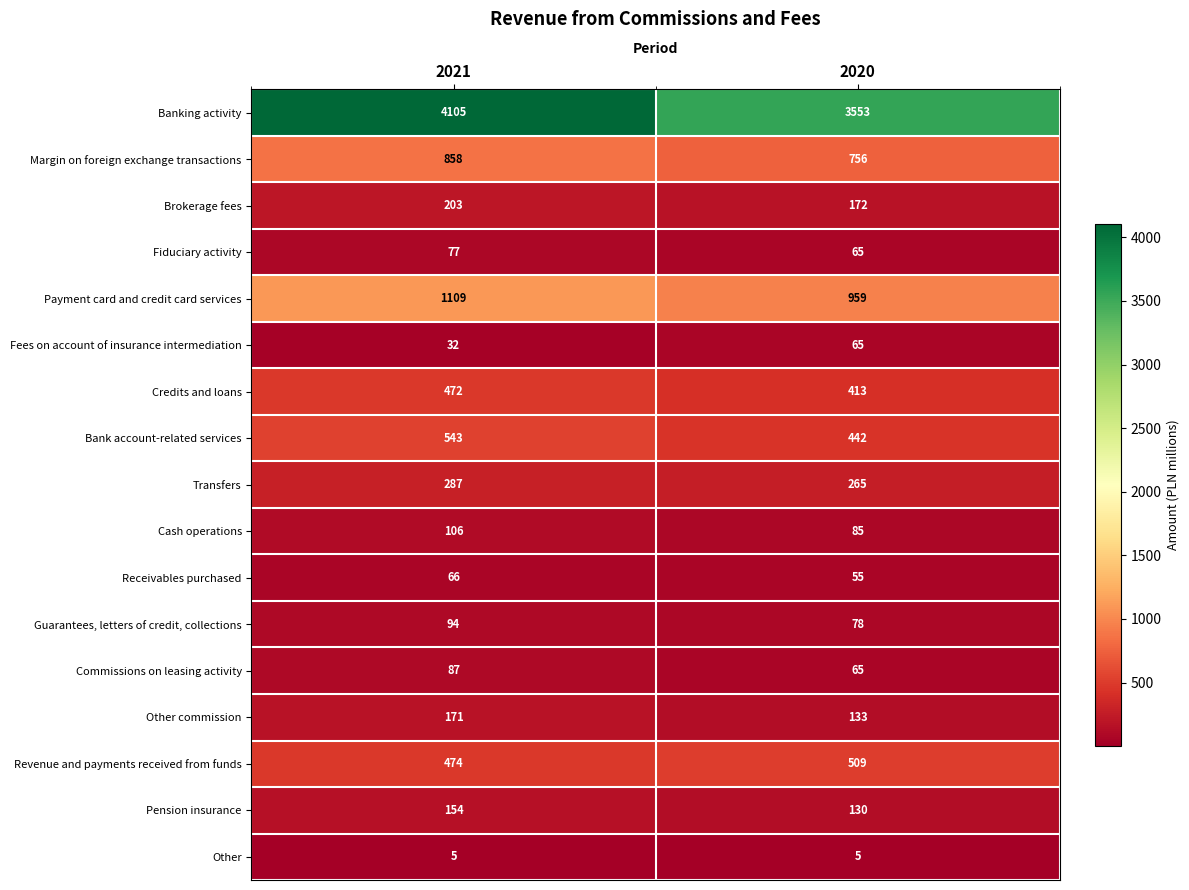

Which category has the highest value across all series?

2021